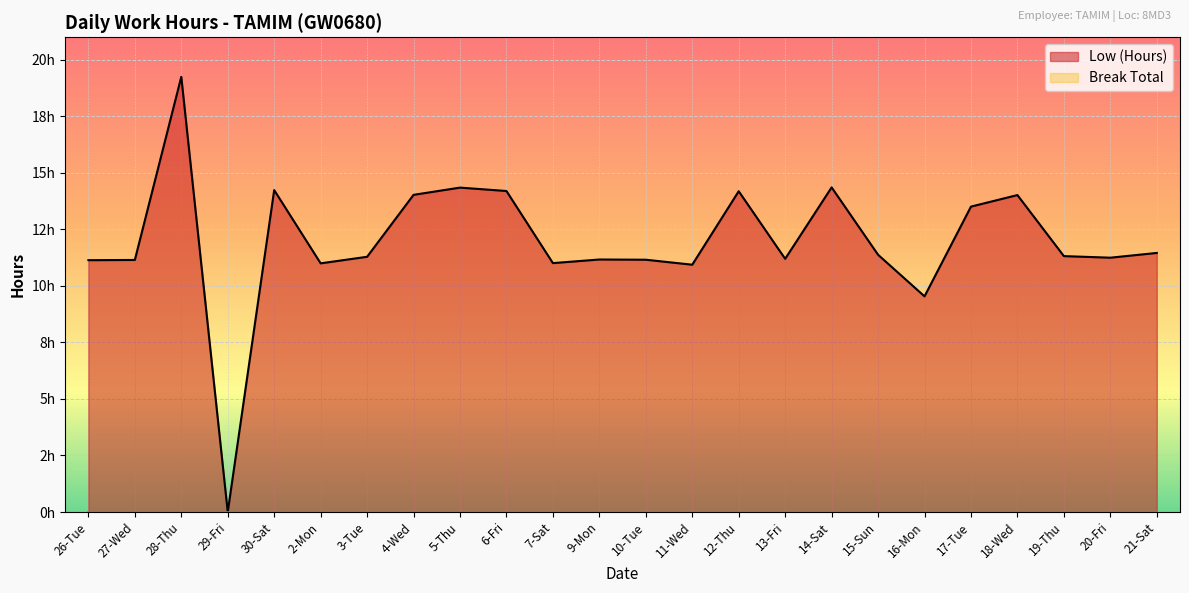

Rank the categories by value from lowest to highest.

29-Fri, 16-Mon, 11-Wed, 2-Mon, 7-Sat, 26-Tue, 27-Wed, 10-Tue, 9-Mon, 13-Fri, 20-Fri, 3-Tue, 19-Thu, 15-Sun, 21-Sat, 17-Tue, 18-Wed, 4-Wed, 12-Thu, 6-Fri, 30-Sat, 5-Thu, 14-Sat, 28-Thu